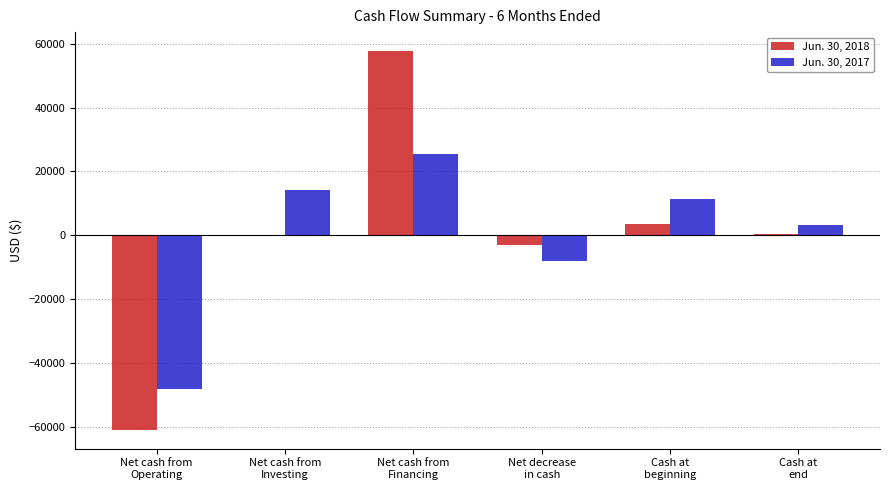

How many categories are shown in the chart?

6